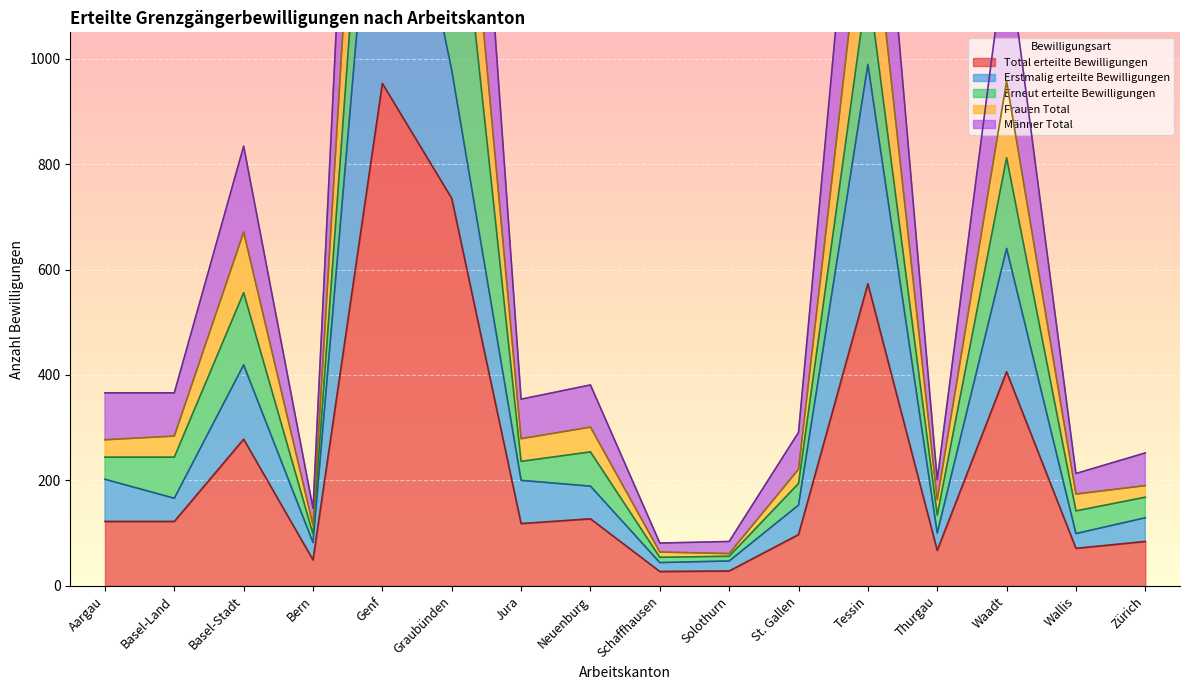

At which label does Total erteilte Bewilligungen reach its peak?

Genf